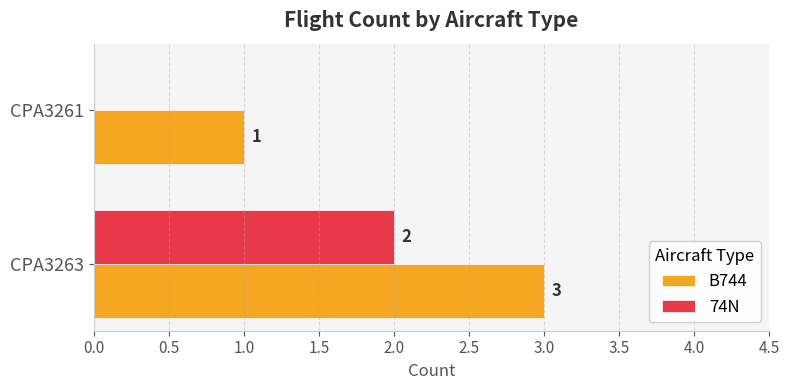

What is the sum of the B744 values at CPA3263 and CPA3261?

4